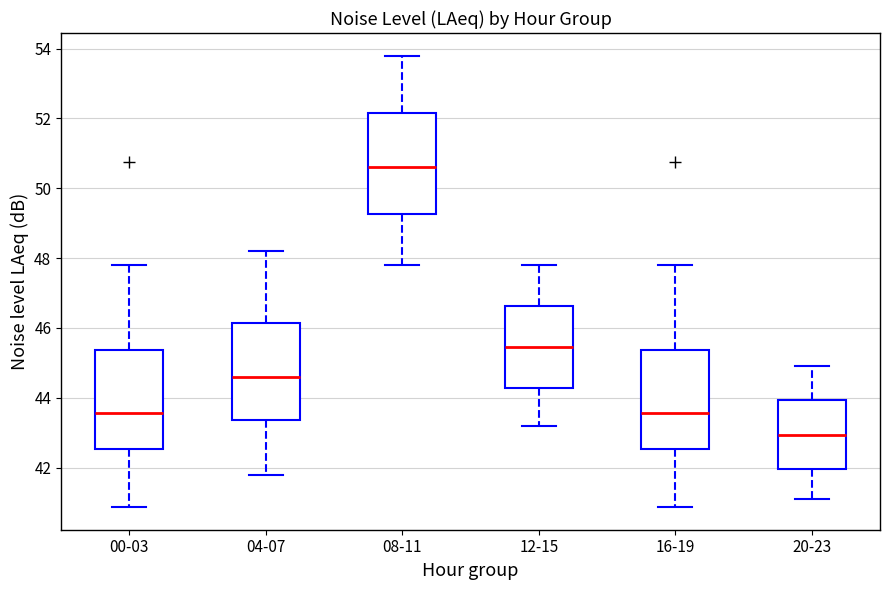

Which box's median line is the highest?

08-11